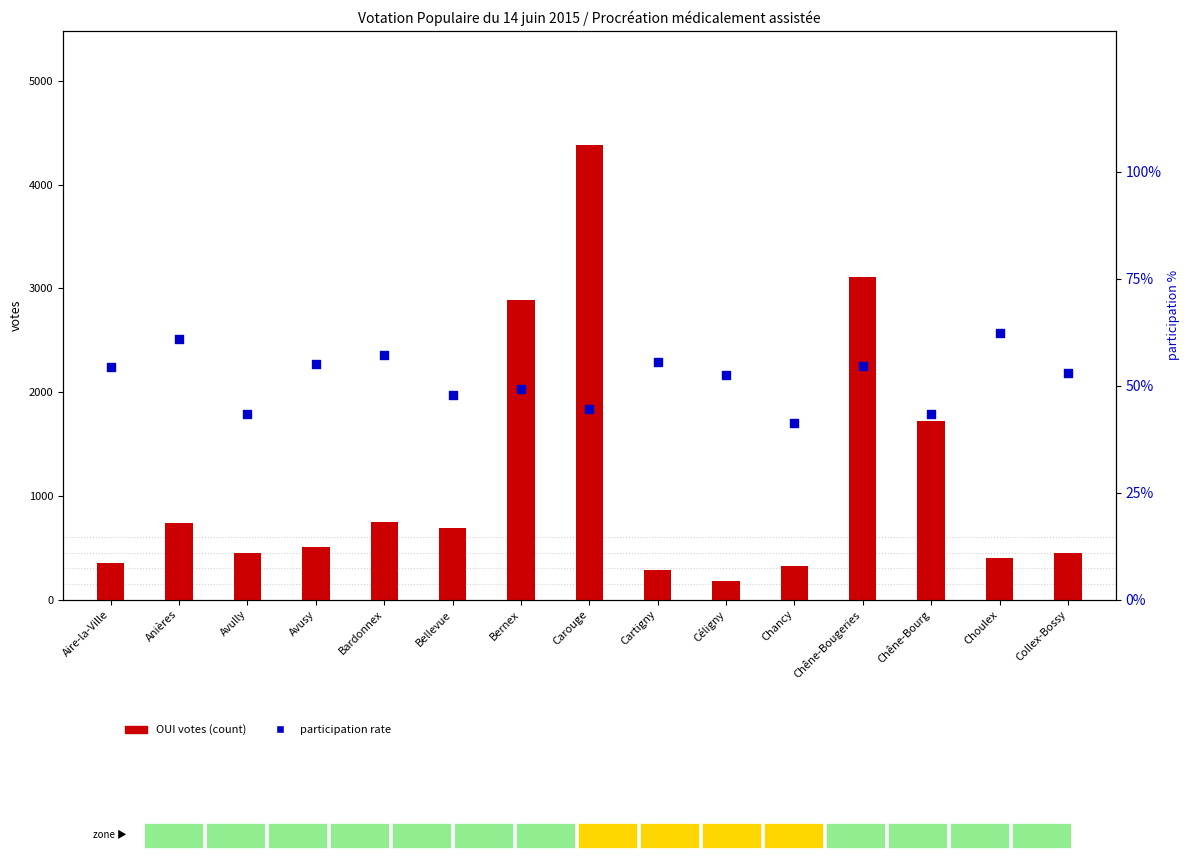

Which series has the largest total across all categories?

OUI votes